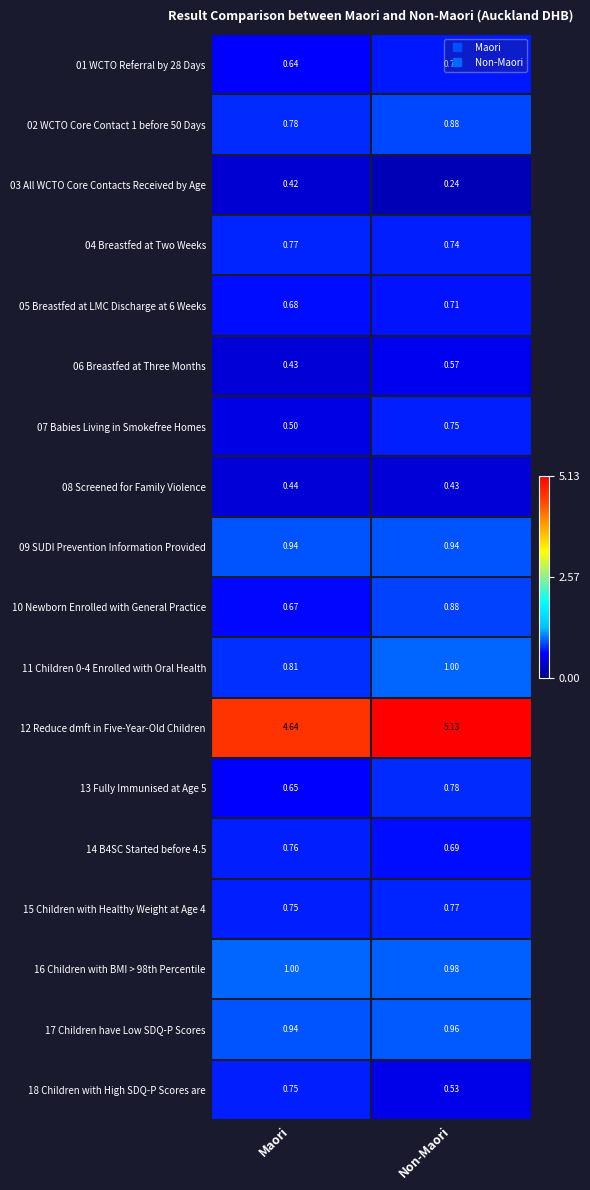

At how many categories does at least one series exceed 3?

2